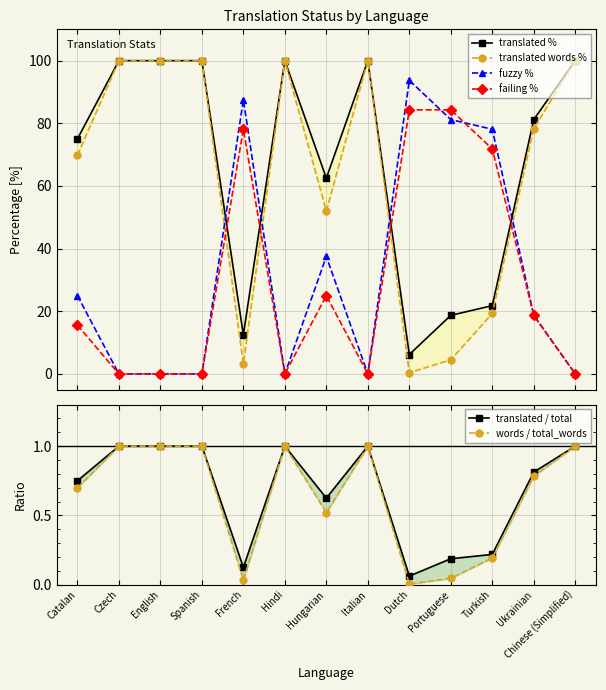

Is the value of fuzzy % at Dutch greater than the value of translated / total at Czech?

Yes